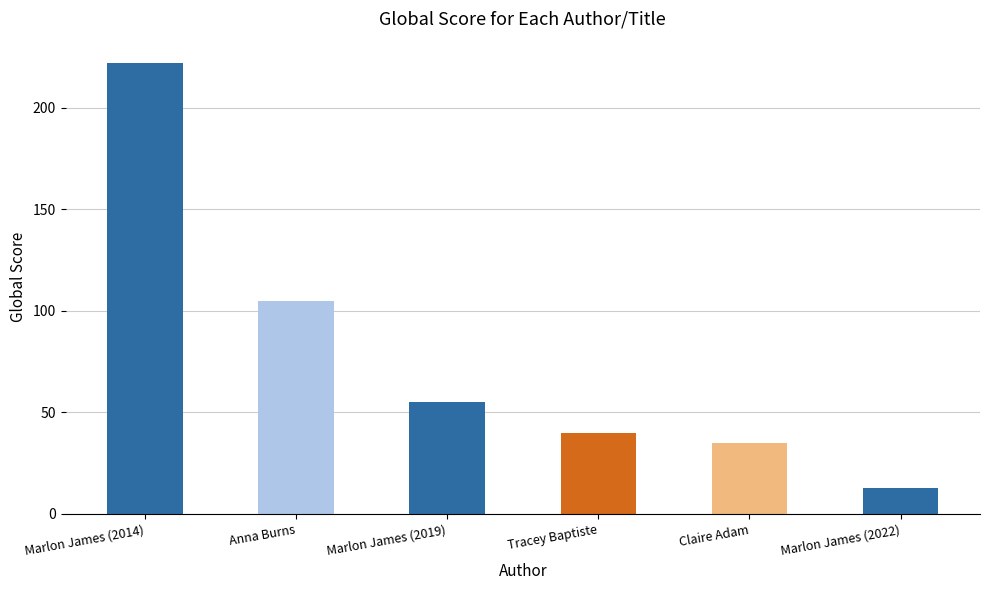

Which has a higher value, Anna Burns or Tracey Baptiste?

Anna Burns